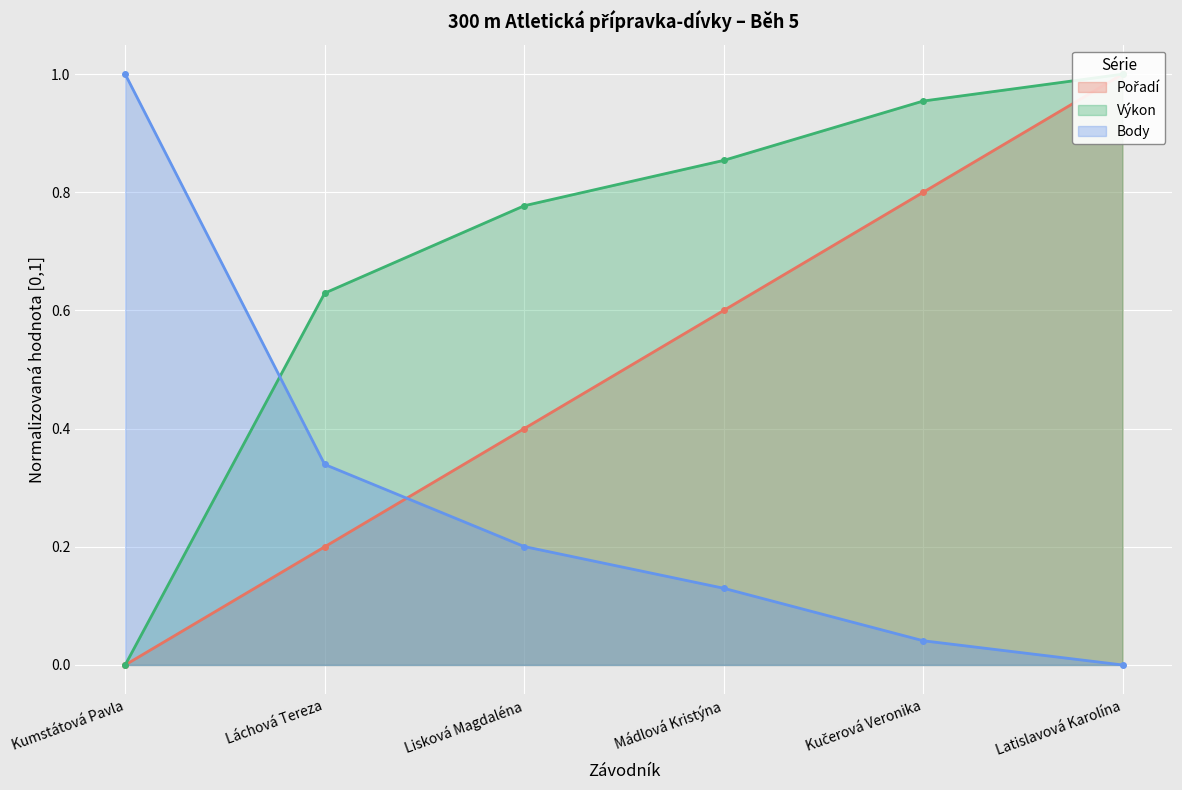

True or false: Výkon and Pořadí cross at least once.

False